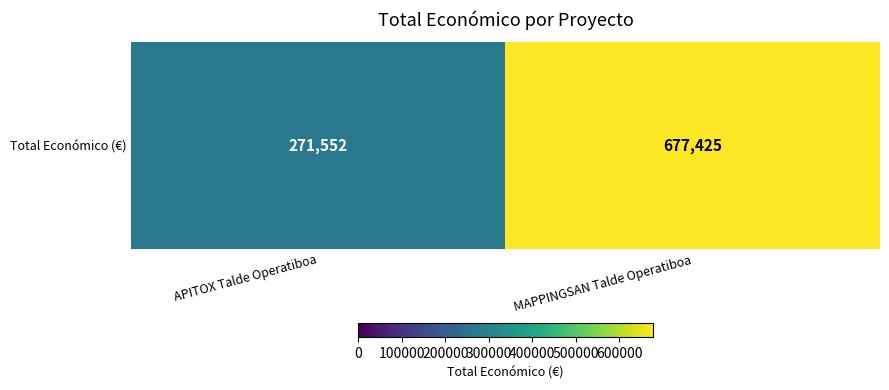

Reading left to right, transcribe all the data shown in this chart.

APITOX Talde Operatiboa=271552	MAPPINGSAN Talde Operatiboa=677425